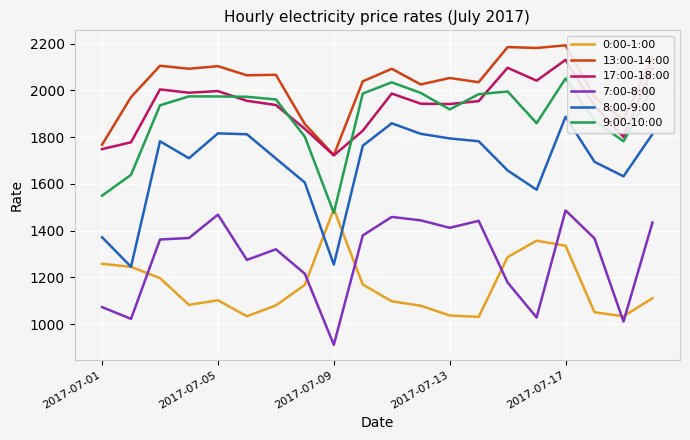

Which series has the widest spread of values?

8:00-9:00